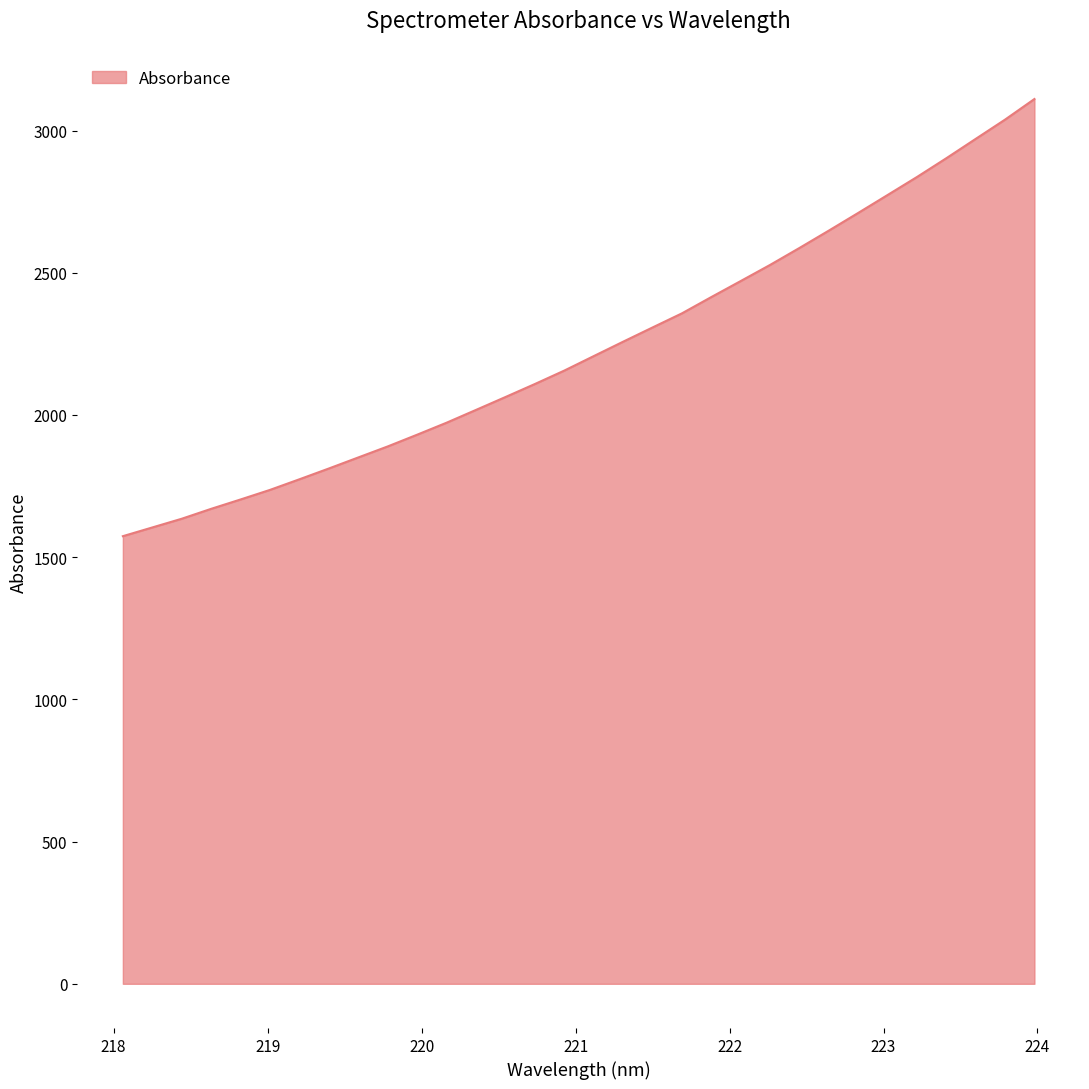

True or false: the data has more than 0 interior local peaks.

False